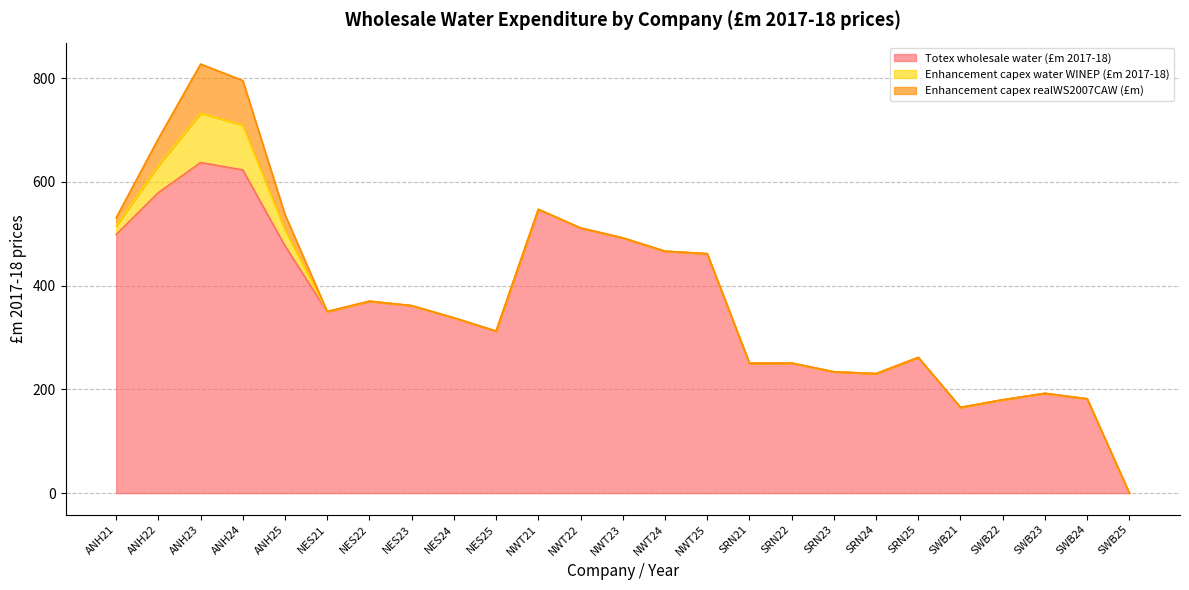

What is the total value across all series at ANH21?

530.9